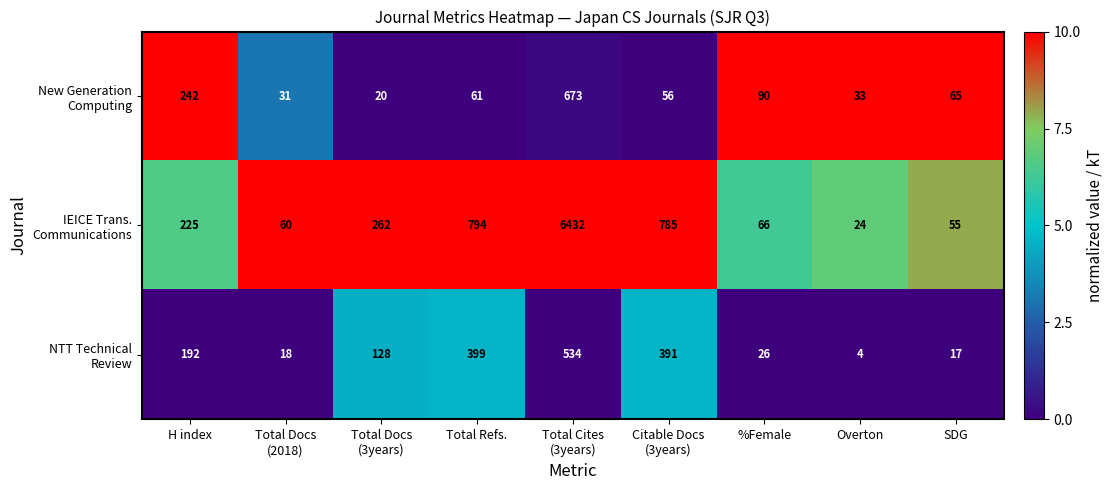

What is the total value across all series at Total Docs
(2018)?

109